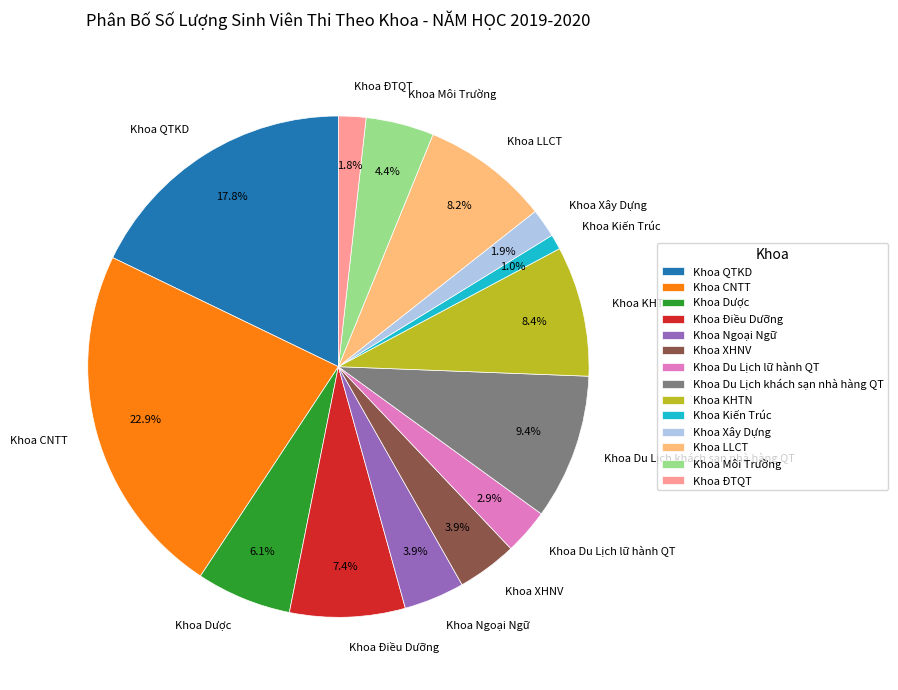

To the nearest percent, what percentage of the pie is Khoa QTKD?

18%